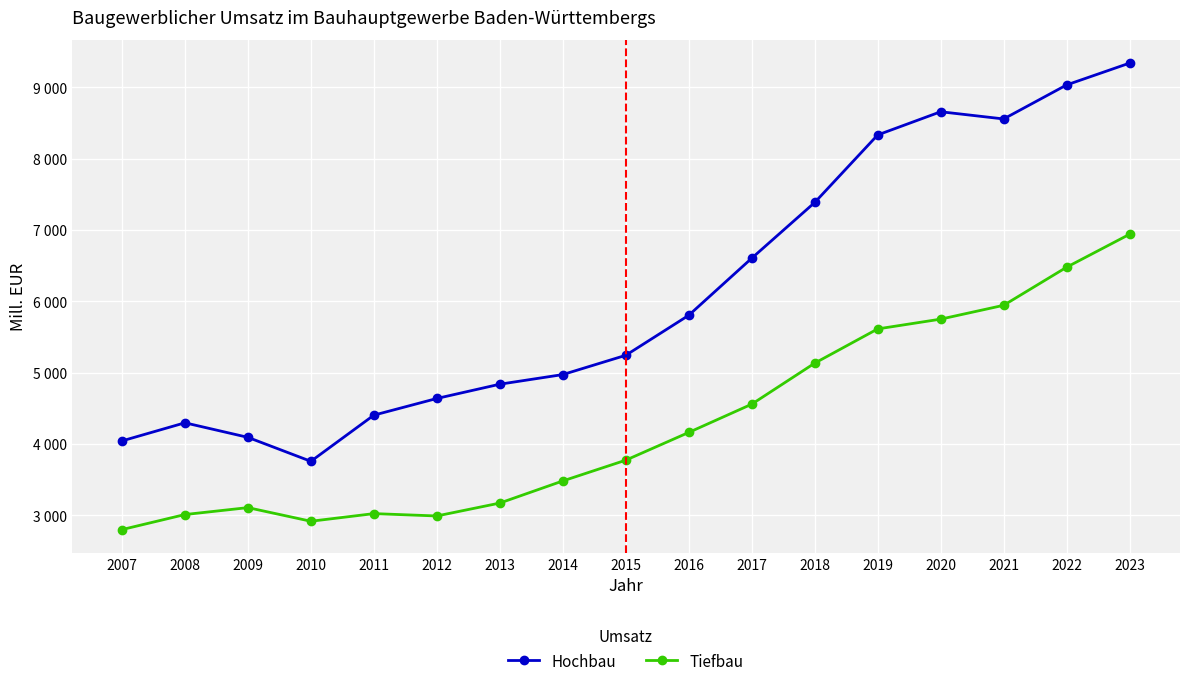

Does the chart have visible grid lines?

Yes